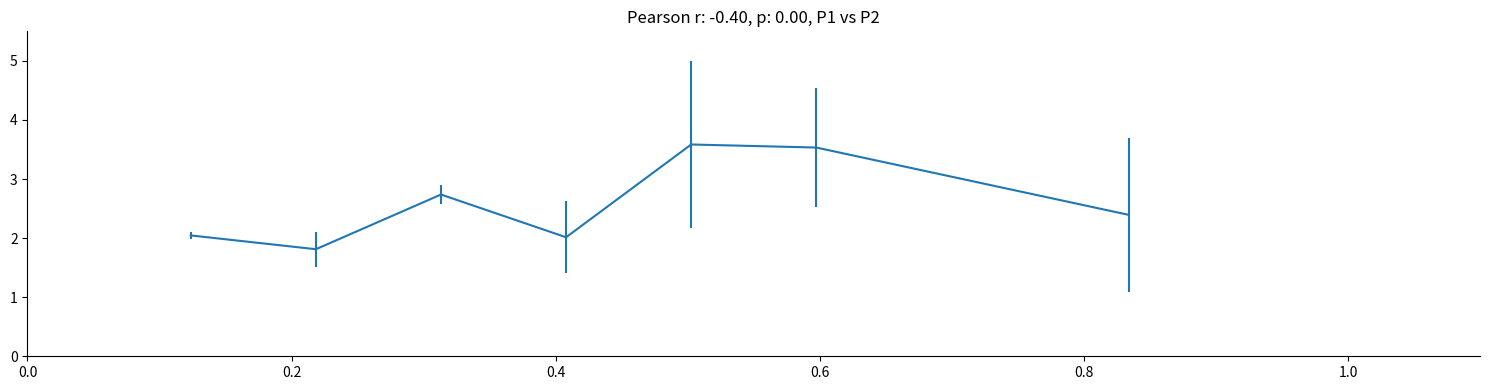

What is the greatest value displayed?

3.6